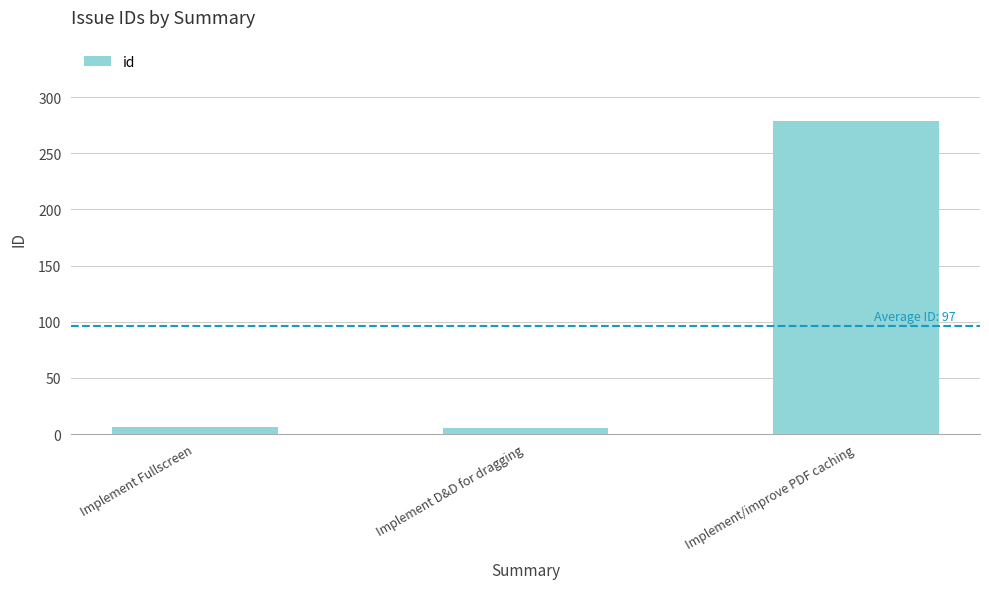

Which has a higher value, Implement/improve PDF caching or Implement Fullscreen?

Implement/improve PDF caching